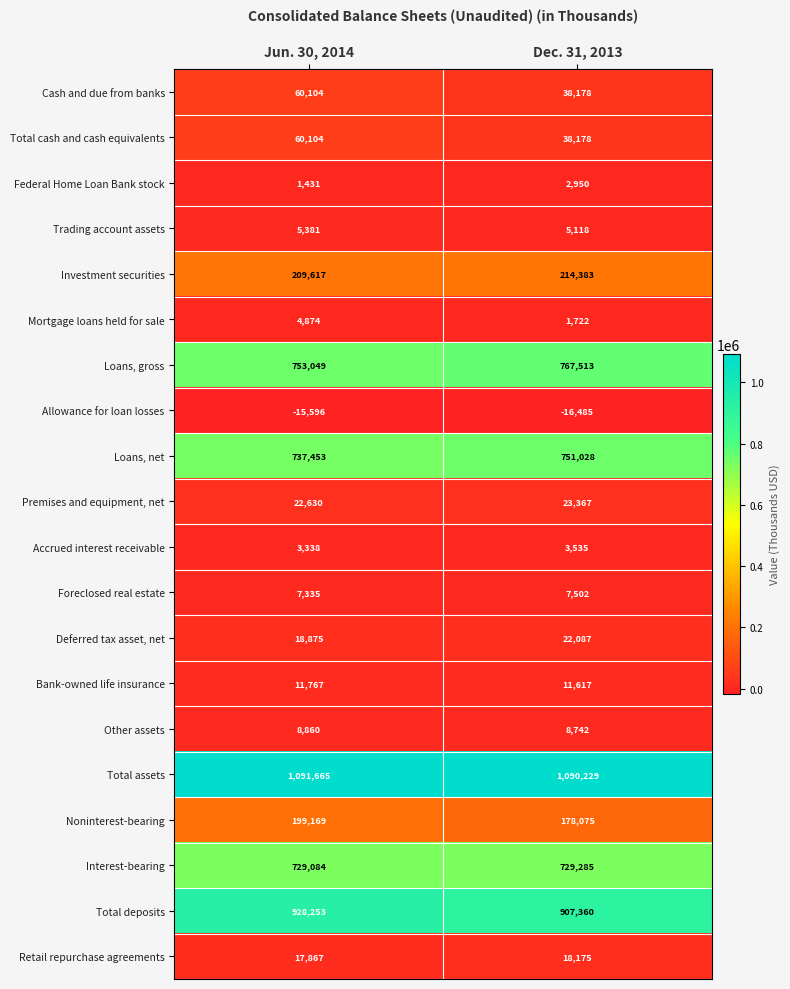

Rank the categories by Deferred tax asset, net value from lowest to highest.

Jun. 30, 2014, Dec. 31, 2013